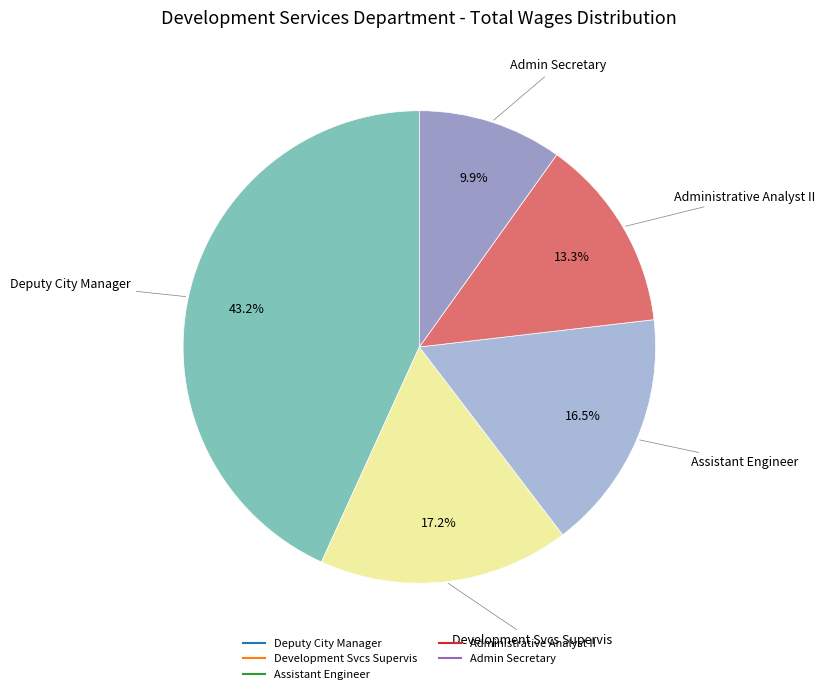

To the nearest percent, what is the average slice percentage?

20%